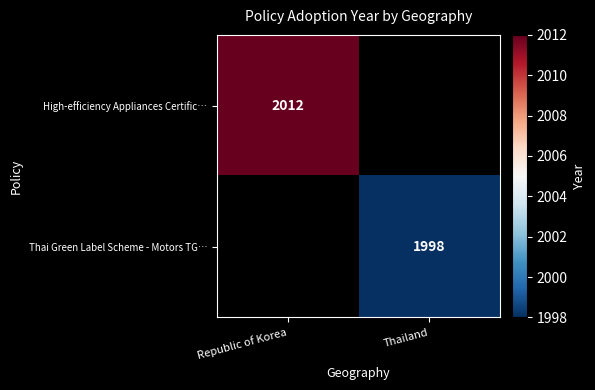

What is the minimum value shown in the chart?

1998.0